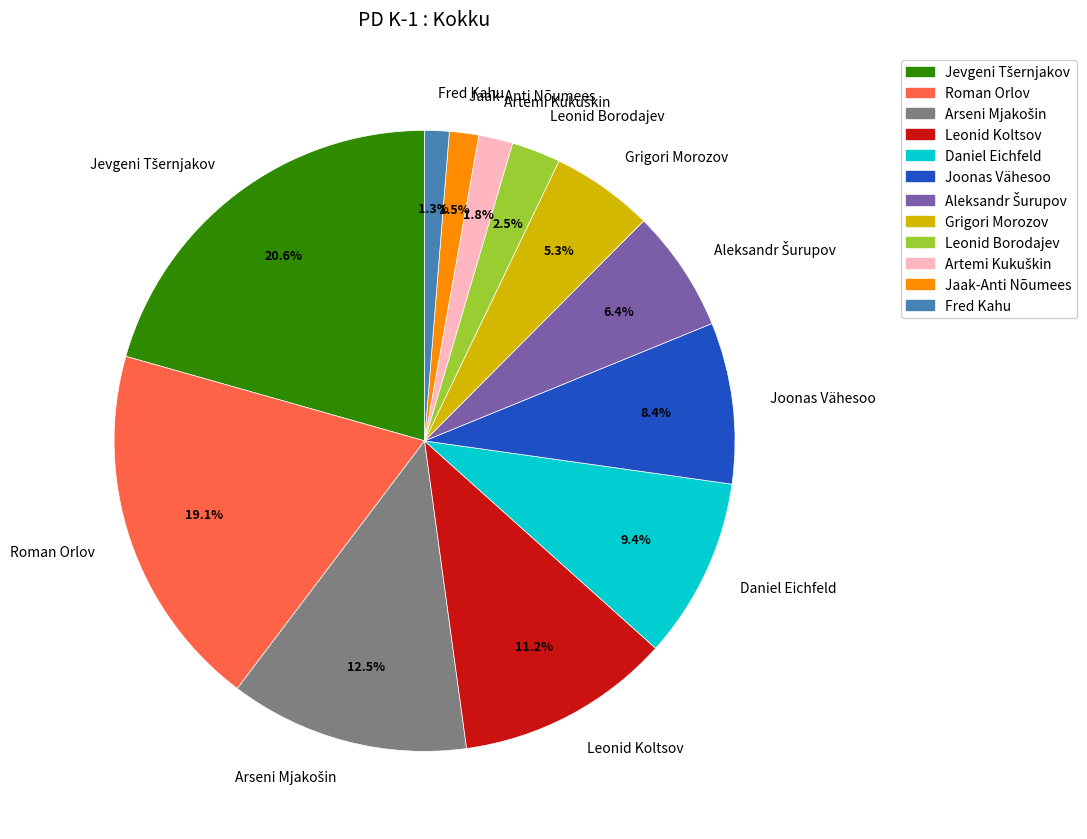

Is there any slice that represents more than half of the pie?

No